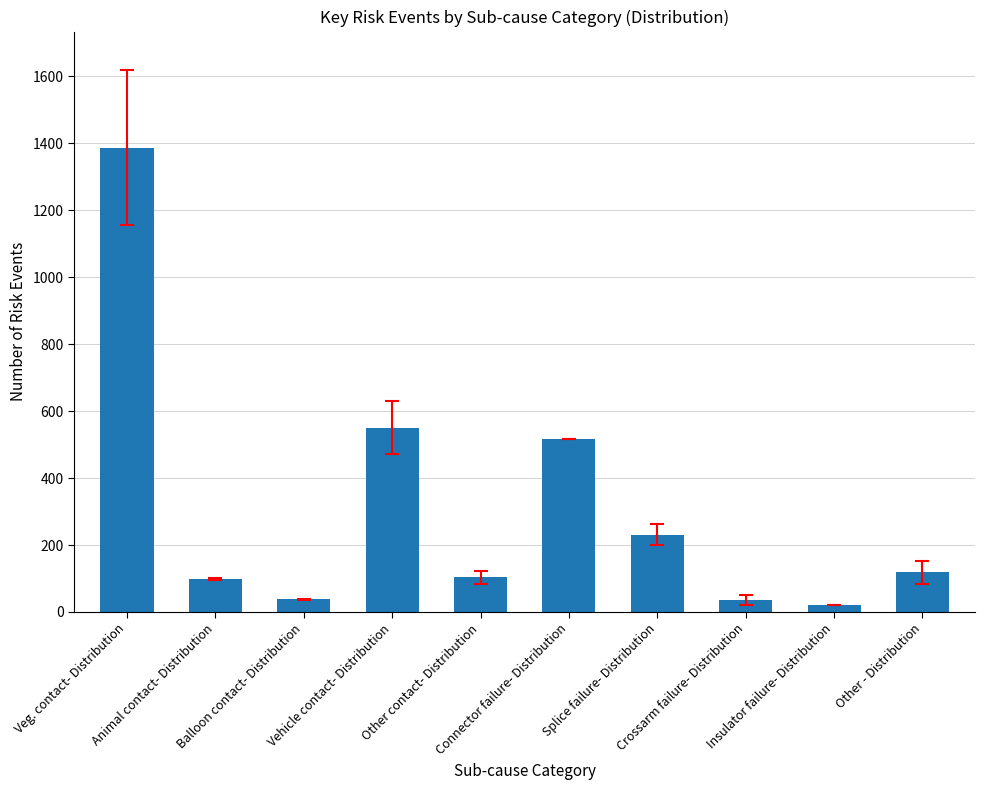

What is the label of the 2nd bar from the left?

Animal contact- Distribution